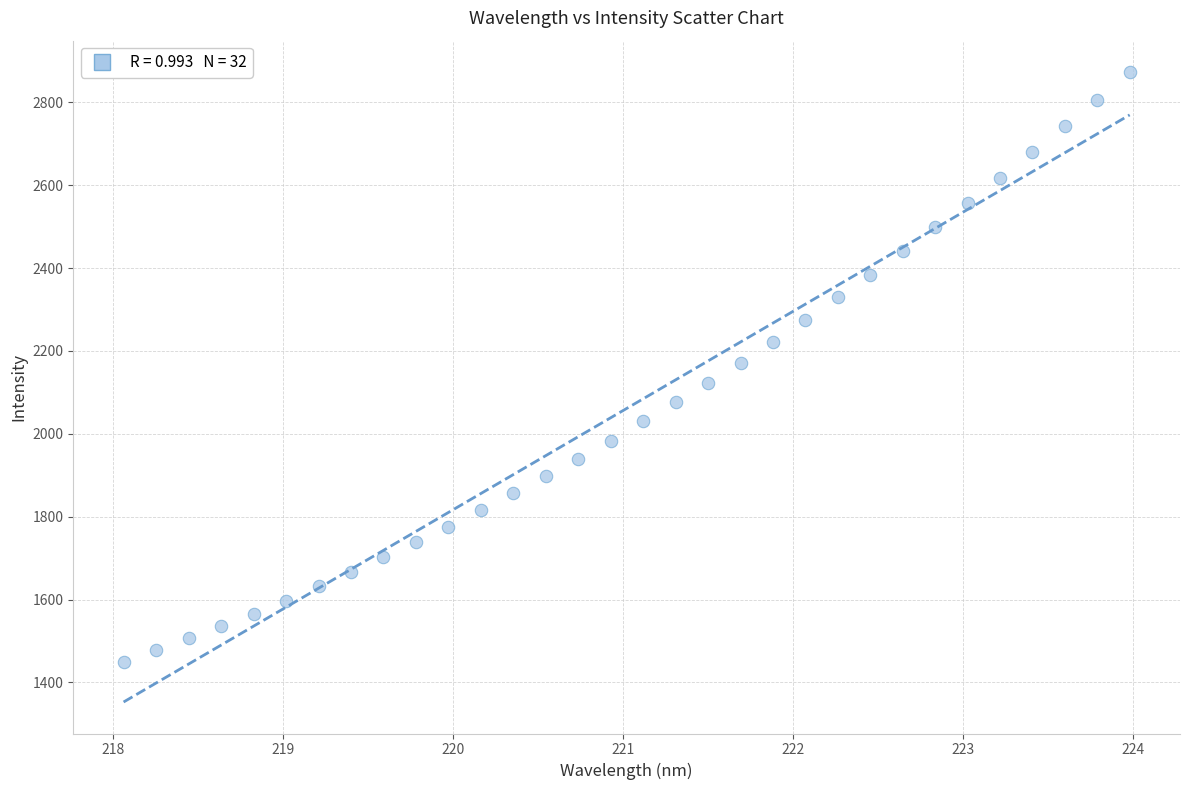

What is the range of X values (max minus min)?

5.9